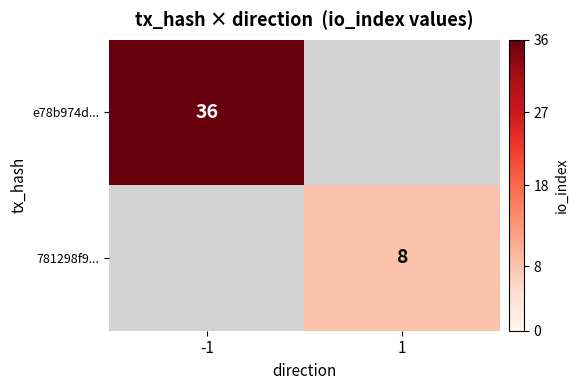

How many categories are shown in the chart?

2